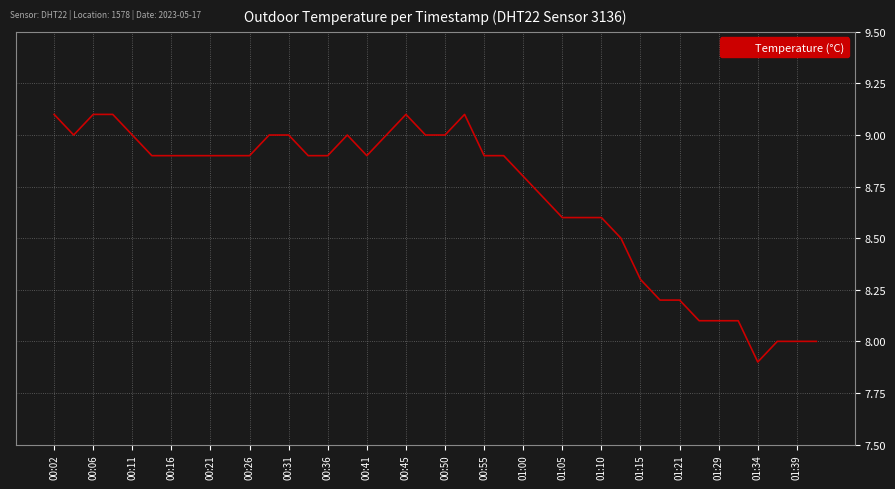

What is the smallest value displayed?

7.9